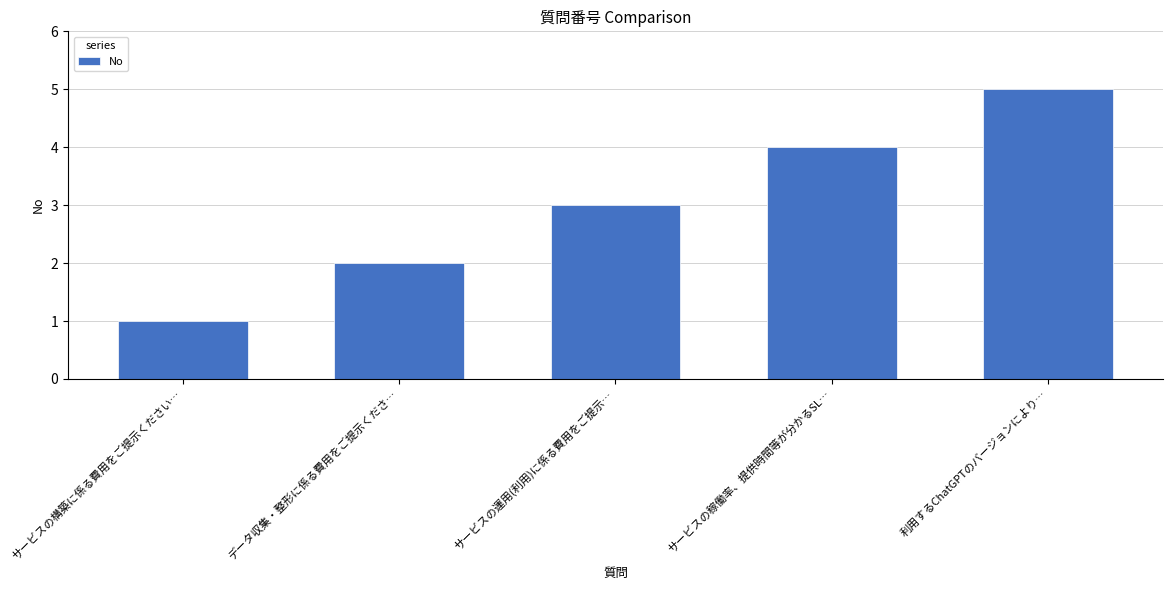

Rank the categories by value from highest to lowest.

利用するChatGPTのバージョンにより…, サービスの稼働率、提供時間等が分かるSL…, サービスの運用(利用)に係る費用をご提示…, データ収集・整形に係る費用をご提示くださ…, サービスの構築に係る費用をご提示ください…